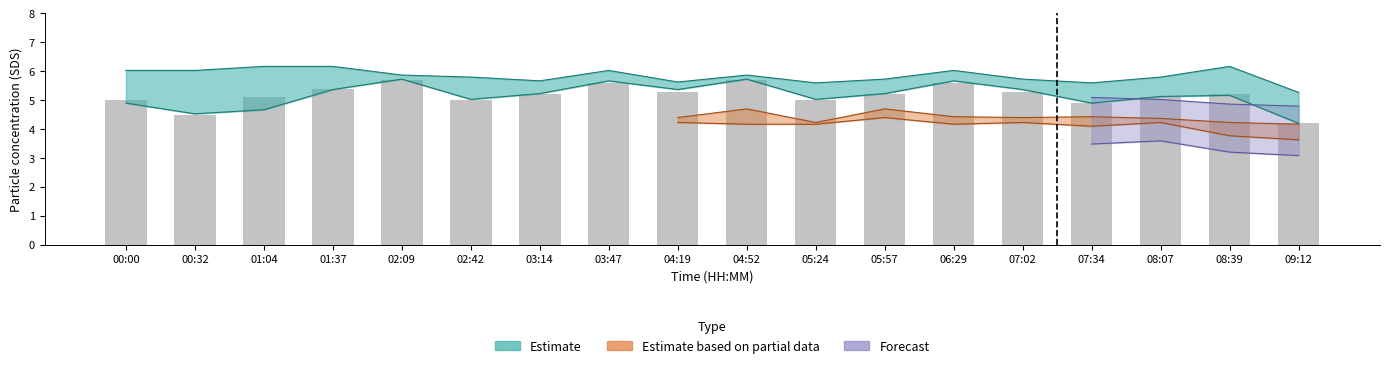

How many data points does each series have?

18